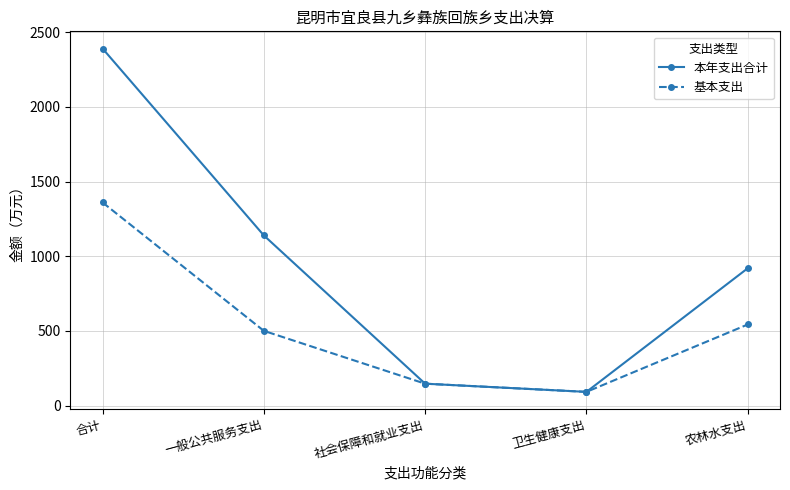

Is it true that 本年支出合计 equals 2390.0 at 合计?

True